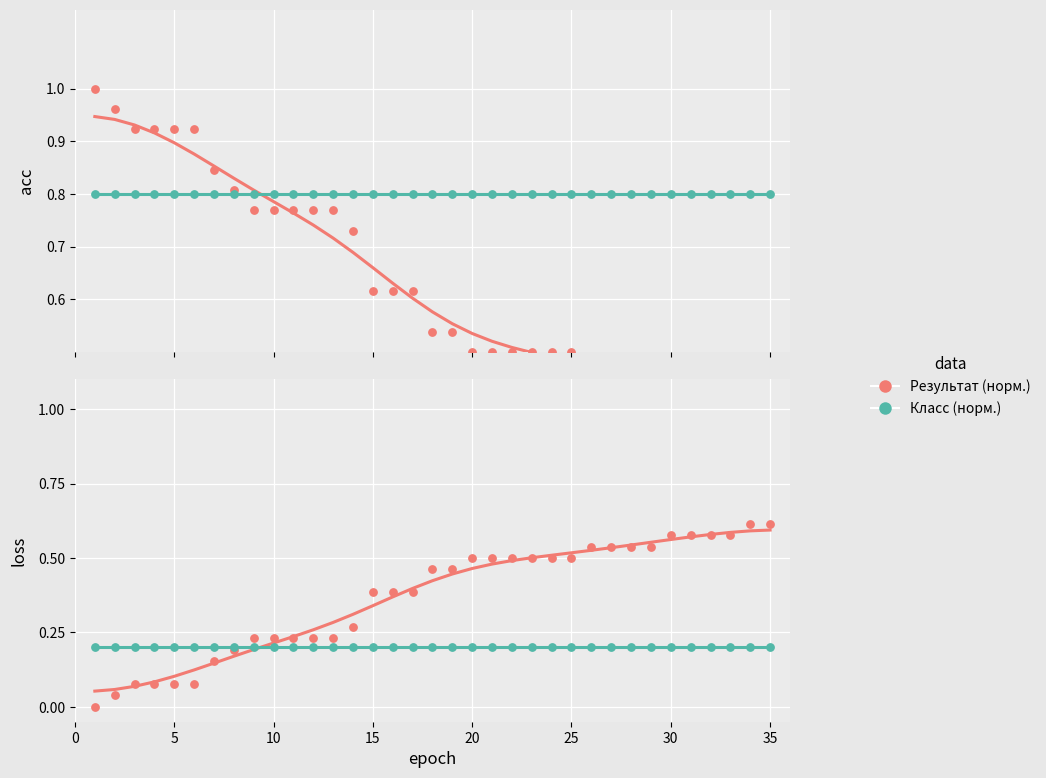

Which series has the widest spread of Y values?

Результат (норм.)